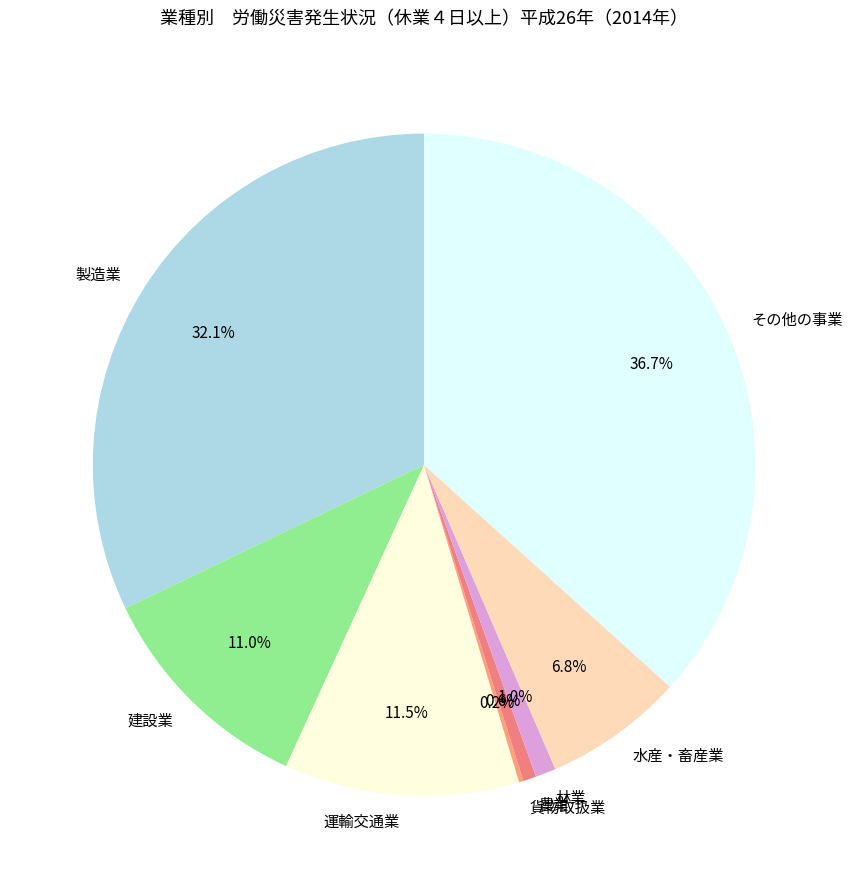

Does any single category account for the majority?

No